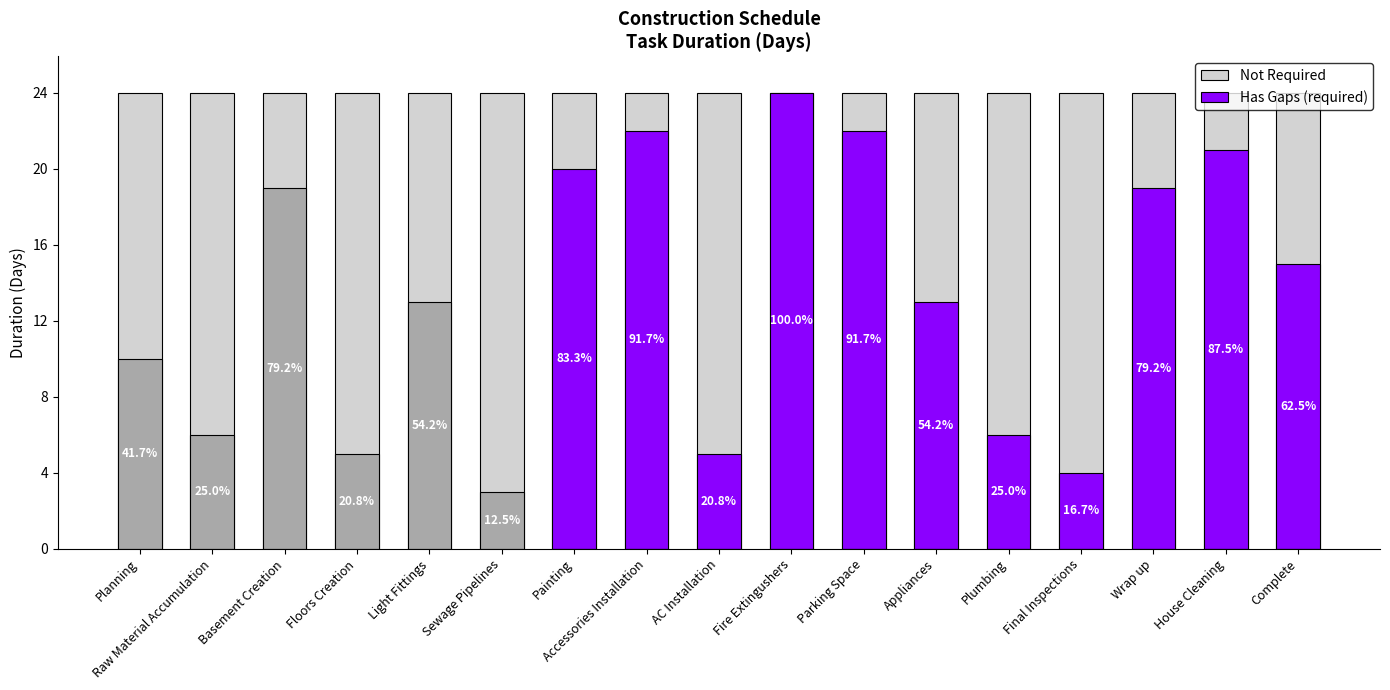

Reading left to right, list all the values displayed in this chart.

Not Required: 24	24	24	24	24	24	24	24	24	24	24	24	24	24	24	24	24
Has Gaps (required): 0	0	0	0	0	0	20	22	5	24	22	13	6	4	19	21	15